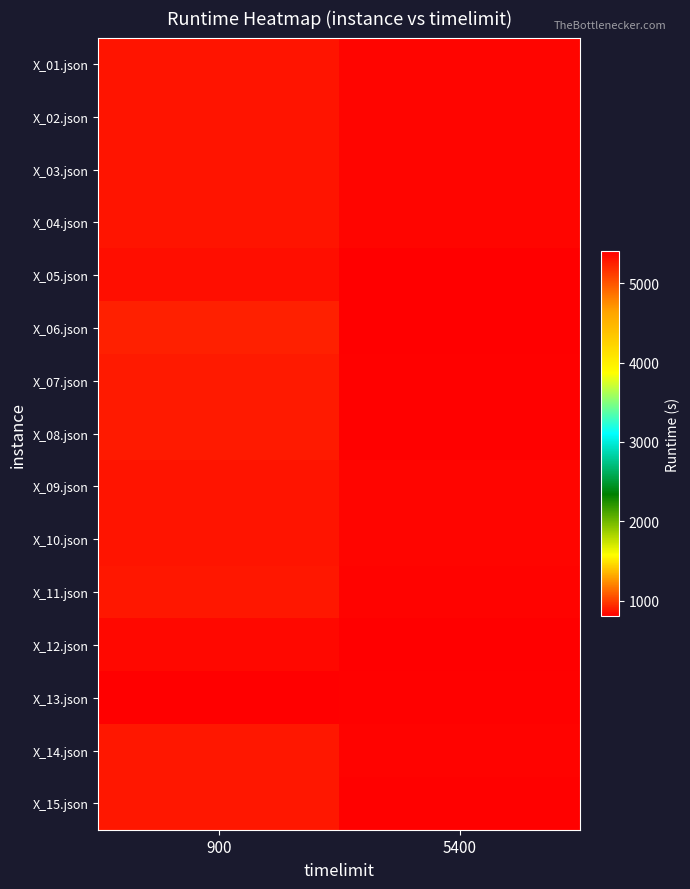

Reading right to left, what are all the values shown in this chart?

X_01.json: 5400=5374.3	900=870.7
X_02.json: 5400=5374.3	900=875.7
X_03.json: 5400=5374.3	900=875.7
X_04.json: 5400=5374.3	900=870.7
X_05.json: 5400=5399.7	900=850.7
X_06.json: 5400=5404.6	900=905.8
X_07.json: 5400=5389.6	900=890.8
X_08.json: 5400=5389.7	900=890.8
X_09.json: 5400=5374.3	900=875.7
X_10.json: 5400=5374.3	900=875.7
X_11.json: 5400=5384.5	900=880.8
X_12.json: 5400=5399.6	900=840.7
X_13.json: 5400=5389.7	900=805.7
X_14.json: 5400=5384.5	900=885.7
X_15.json: 5400=5389.5	900=885.8